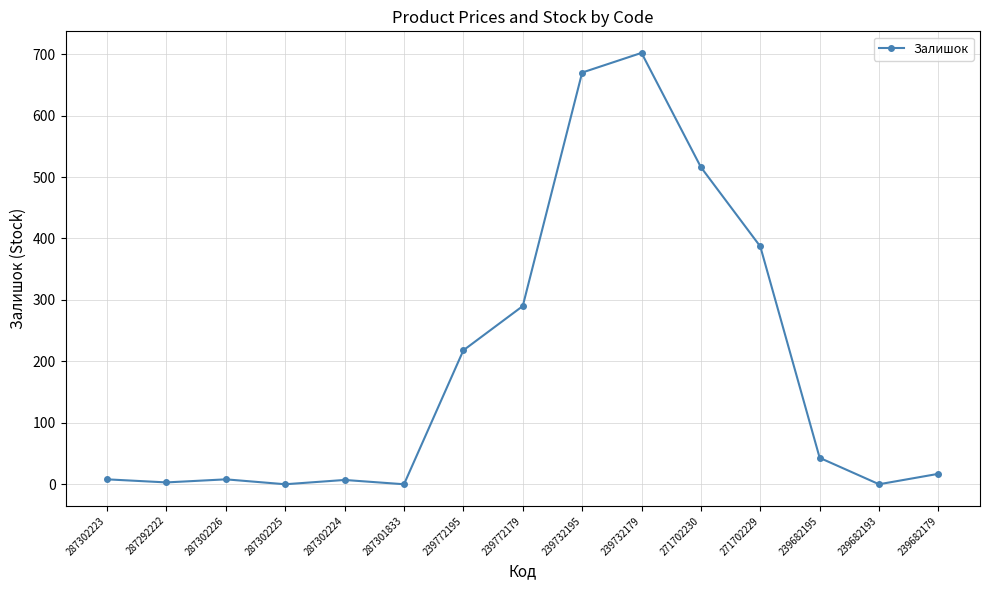

What is the maximum value shown in the chart?

702